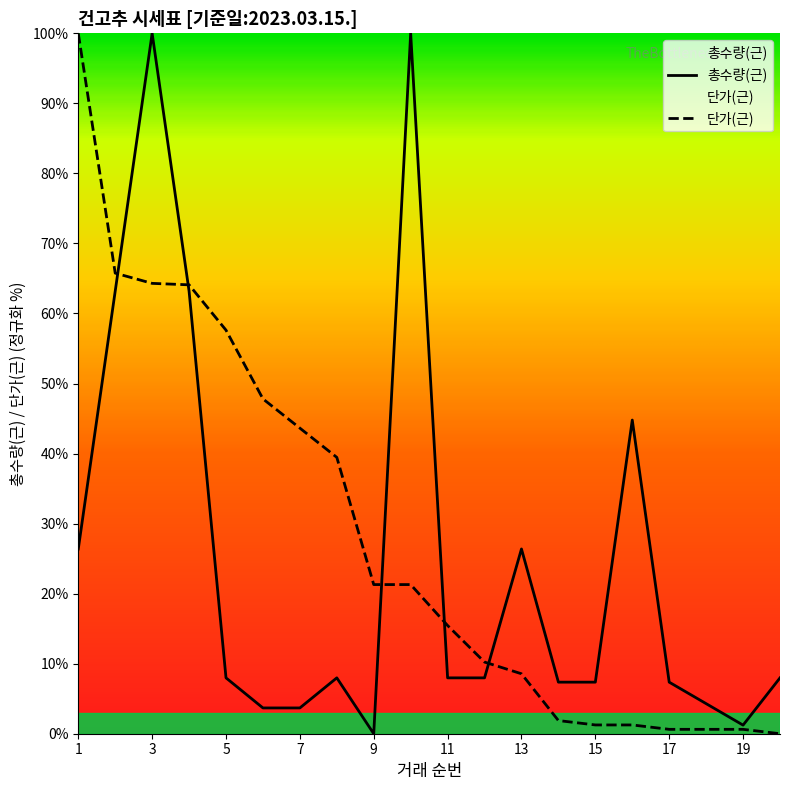

Which series has the largest total across all categories?

단가(근)